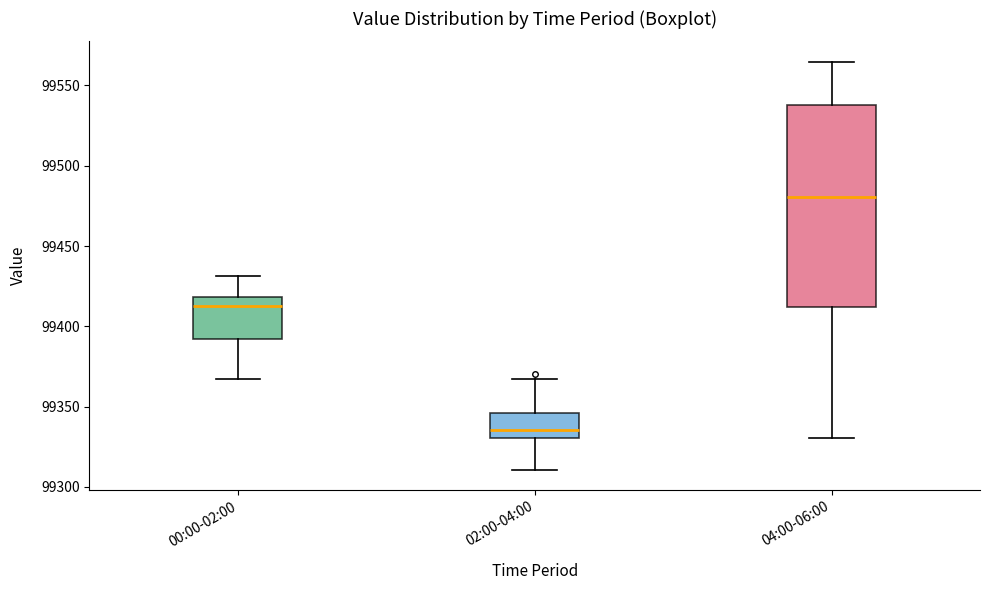

Comparing the boxes themselves (not the whiskers), which one is the tallest?

04:00-06:00